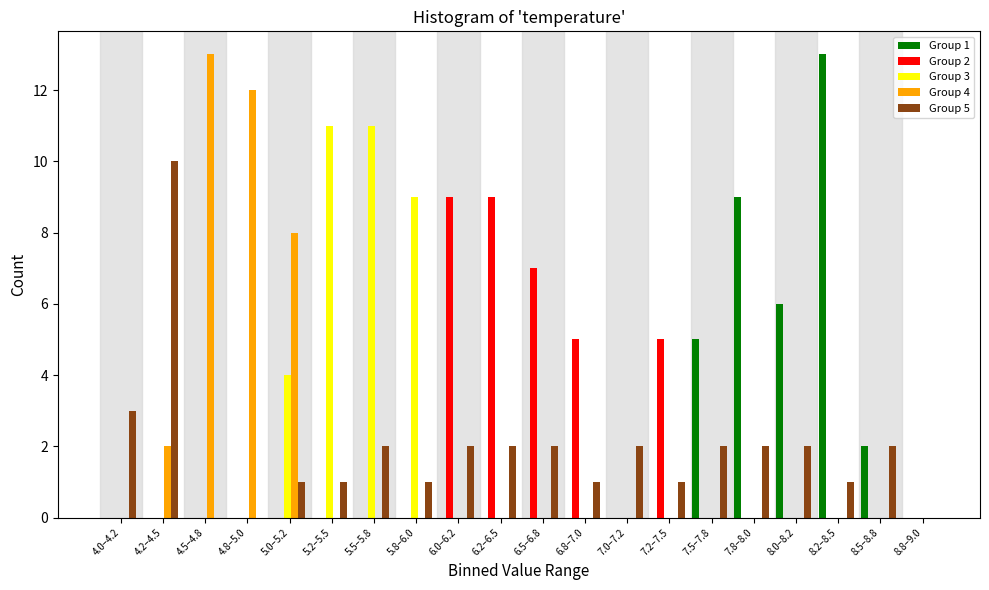

What is the total value across all series at 8.5–8.8?

4